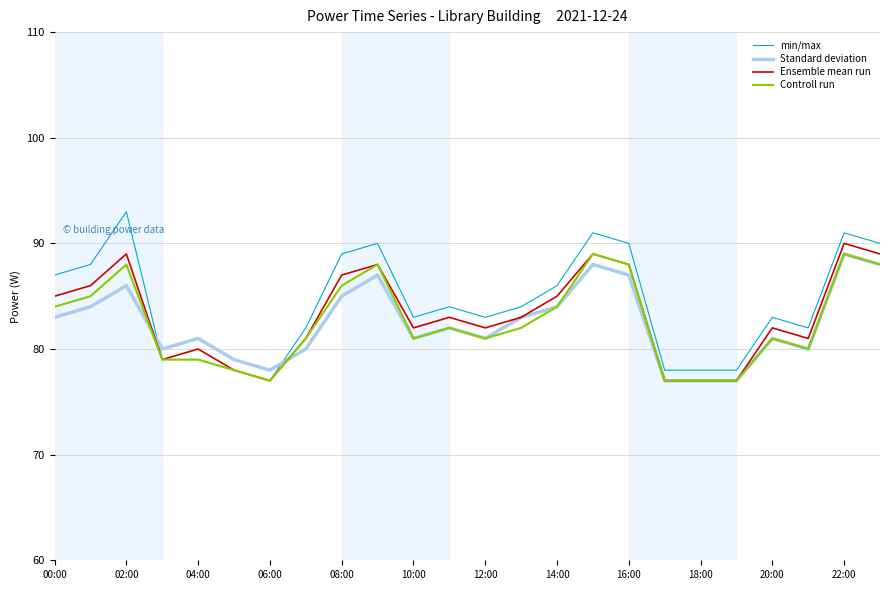

Which series has the widest spread of values?

min/max